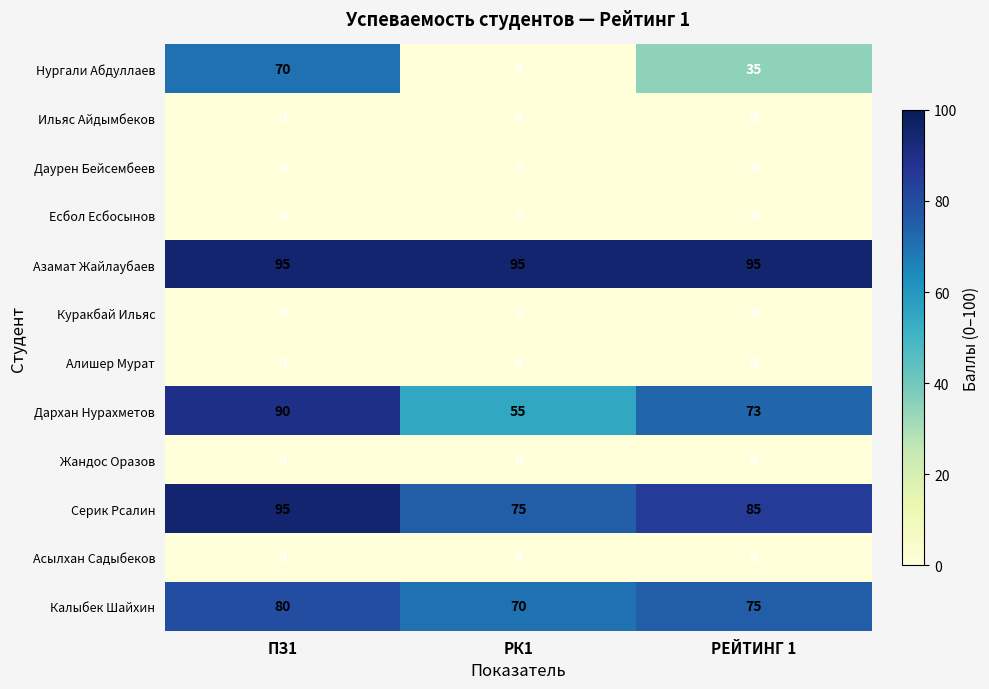

Between ПЗ1 and РЕЙТИНГ 1, which series saw the biggest shift?

Нургали Абдуллаев